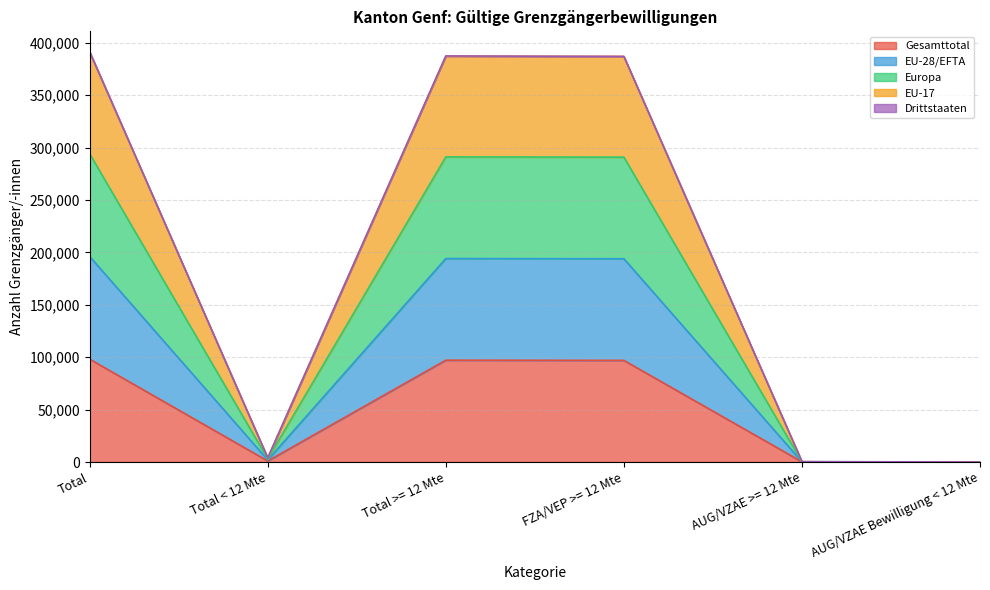

The value of Gesamttotal at AUG/VZAE >= 12 Mte is 59. True or false?

False